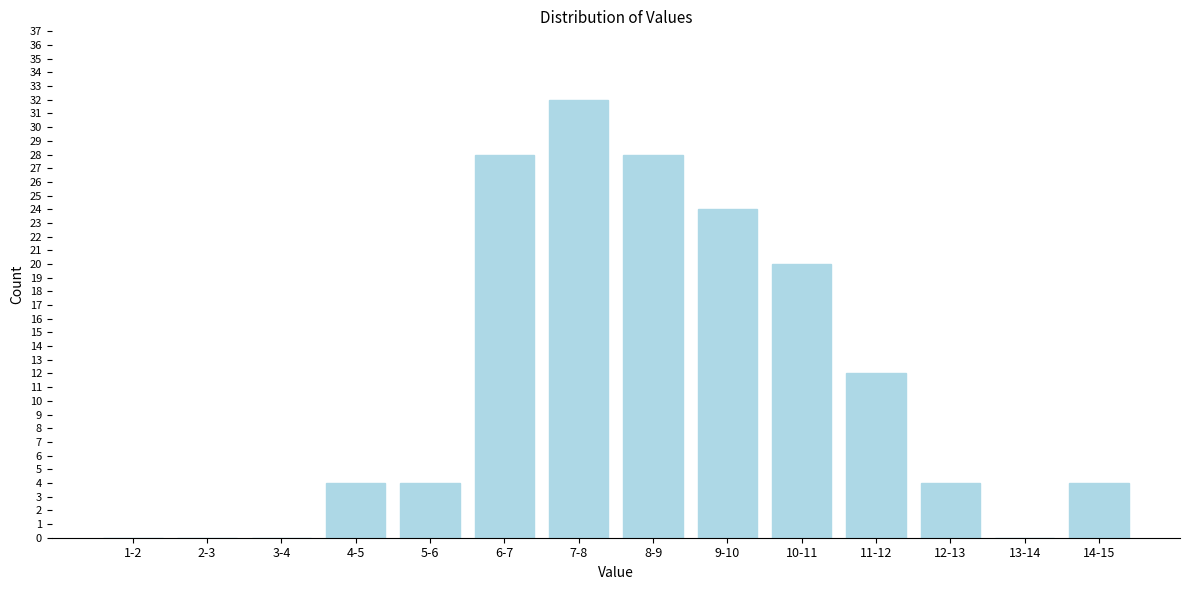

Reading left to right, transcribe all the data shown in this chart.

1-2=0	2-3=0	3-4=0	4-5=4	5-6=4	6-7=28	7-8=32	8-9=28	9-10=24	10-11=20	11-12=12	12-13=4	13-14=0	14-15=4